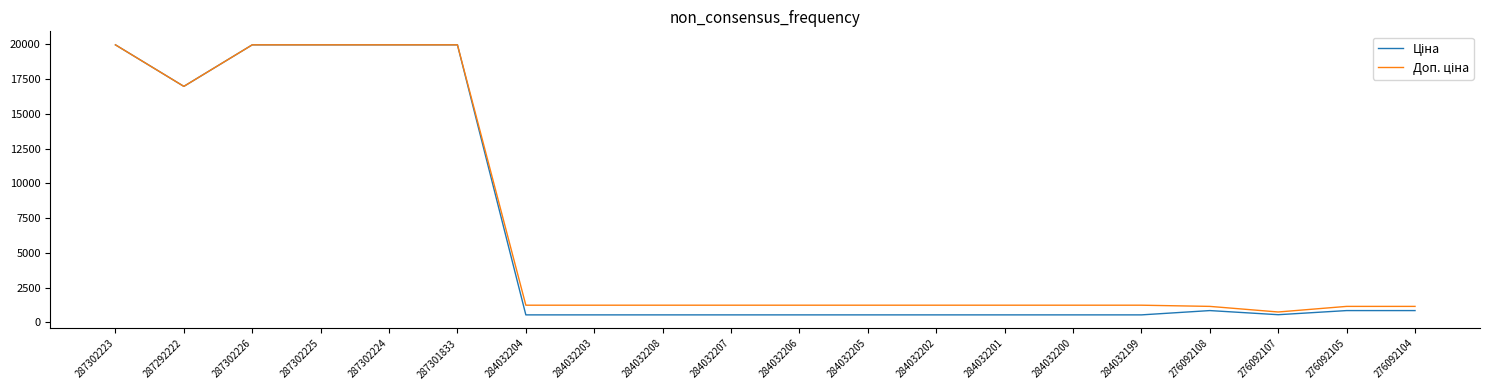

What is the spread (max minus min) of values at 276092105?

301.3